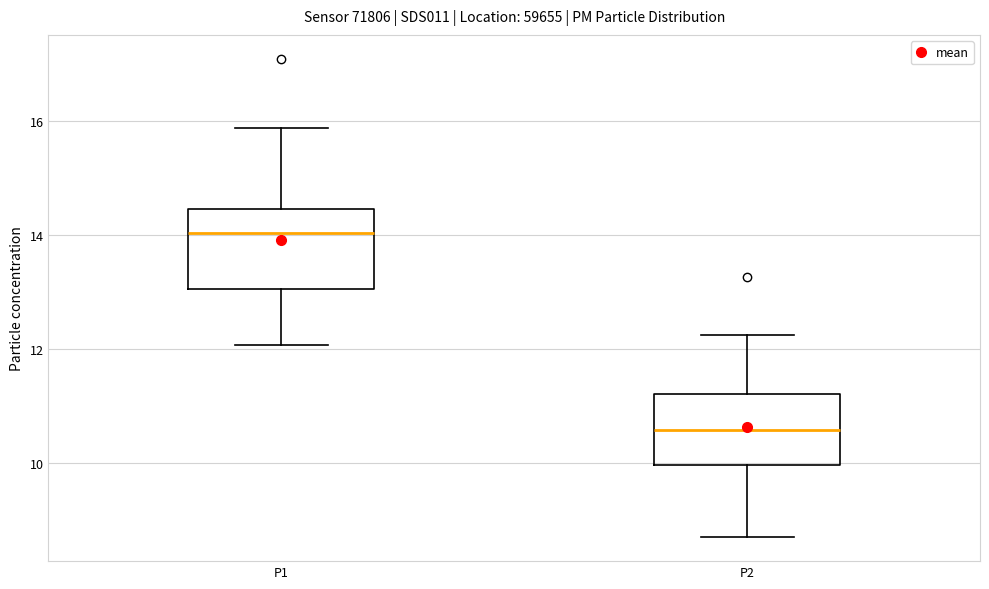

Reading left to right, transcribe this box plot: for each box, give where its median line is, the range the box spans, and where its two whiskers end, as read against the y-axis. The values are not printed on the chart, so give them approximately, as read against the axis.

P1: median 14.0, box 13.0 to 14.4, whiskers 12.0 to 15.8
P2: median 10.6, box 10.0 to 11.2, whiskers 8.8 to 12.2